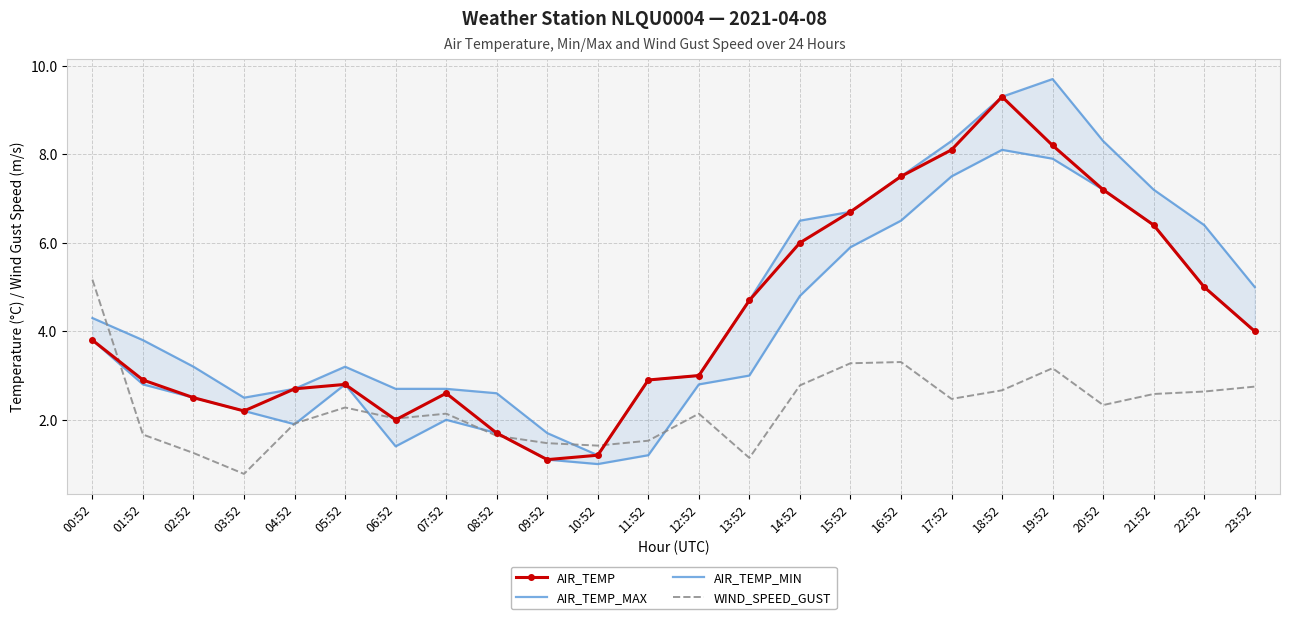

Which series changed the most between 04:52 and 13:52?

AIR_TEMP